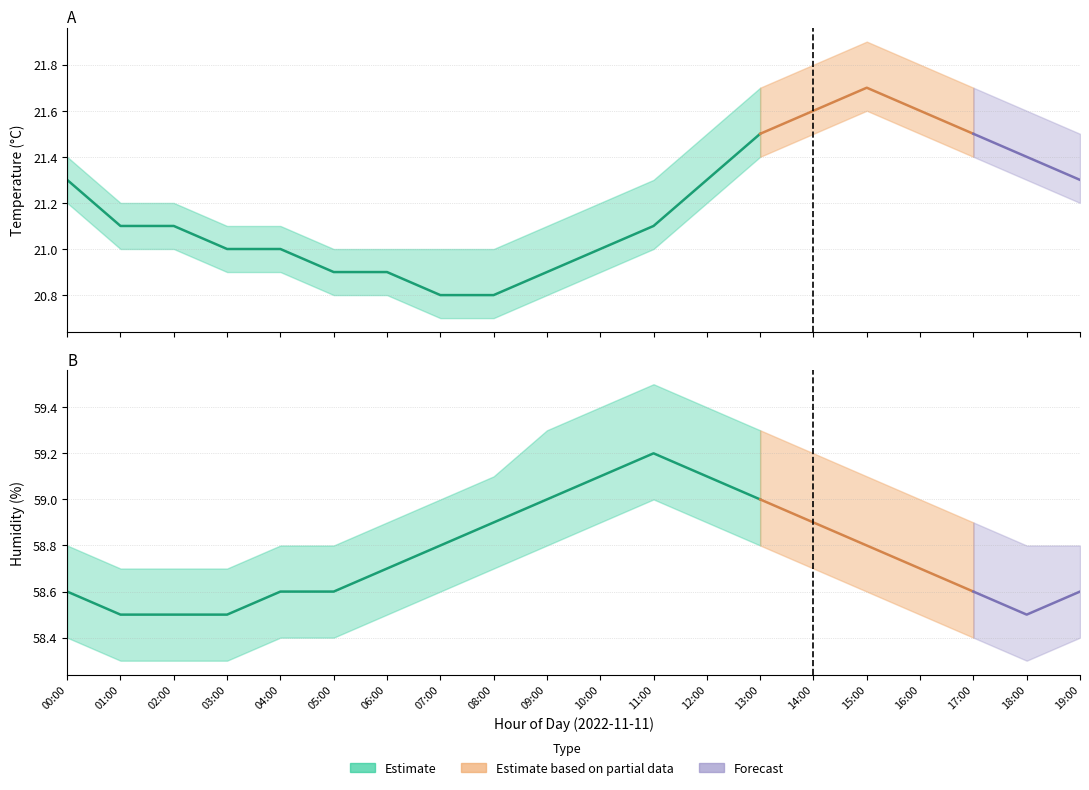

Which series has the largest total across all categories?

humidity_upper